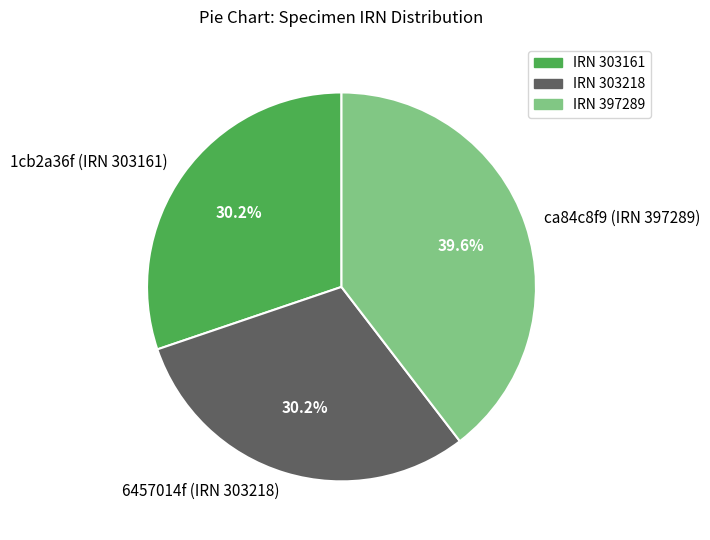

What is the ratio of the value at ca84c8f9 (IRN 397289) to the value at 6457014f (IRN 303218)?

1.3